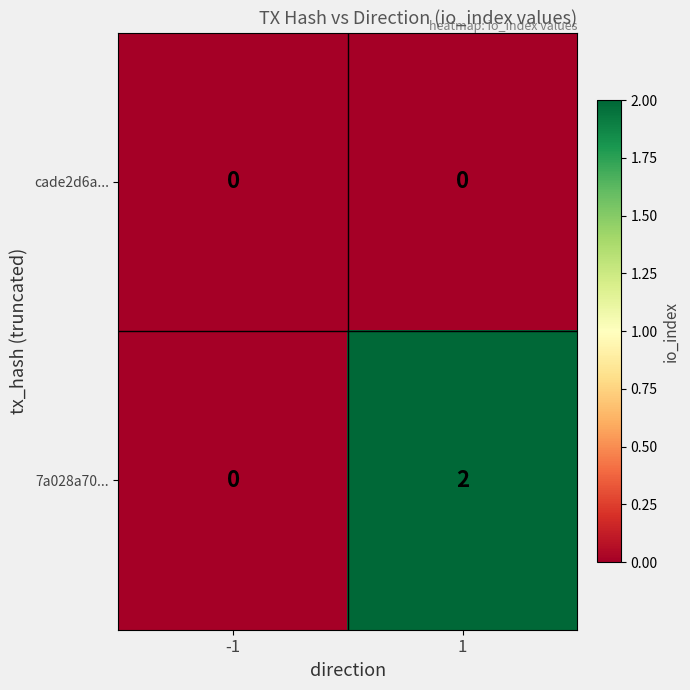

List the series in order of their overall mean, lowest first.

cade2d6a..., 7a028a70...